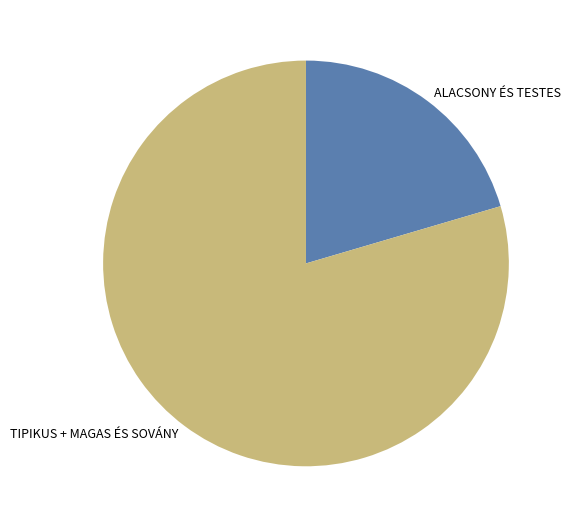

Rank the categories by value from highest to lowest.

TIPIKUS + MAGAS ÉS SOVÁNY, ALACSONY ÉS TESTES